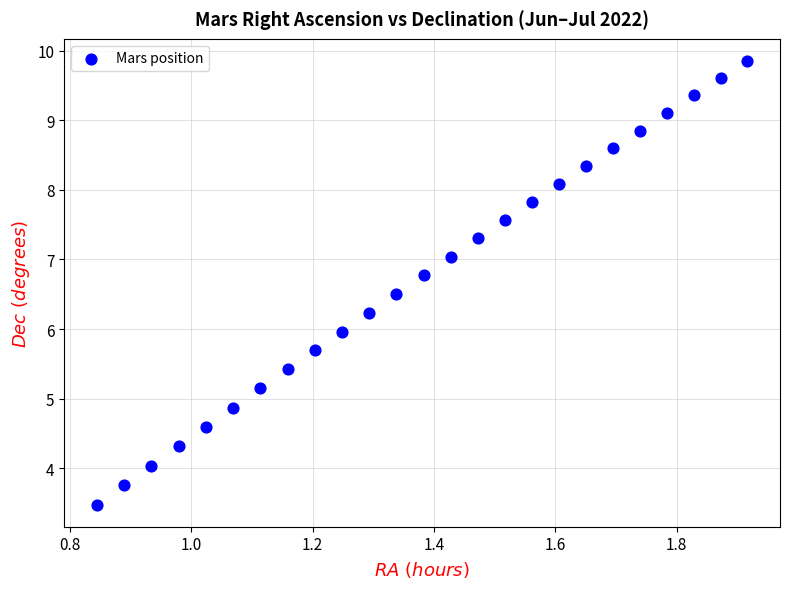

What is the range of X values (max minus min)?

1.1